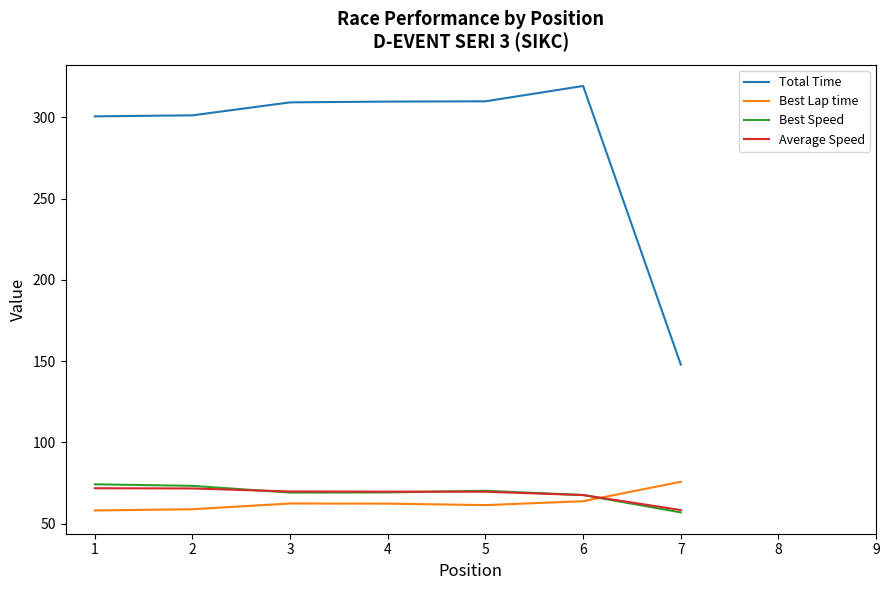

The Best Lap time series shows 75.8 at 7. True or false?

True